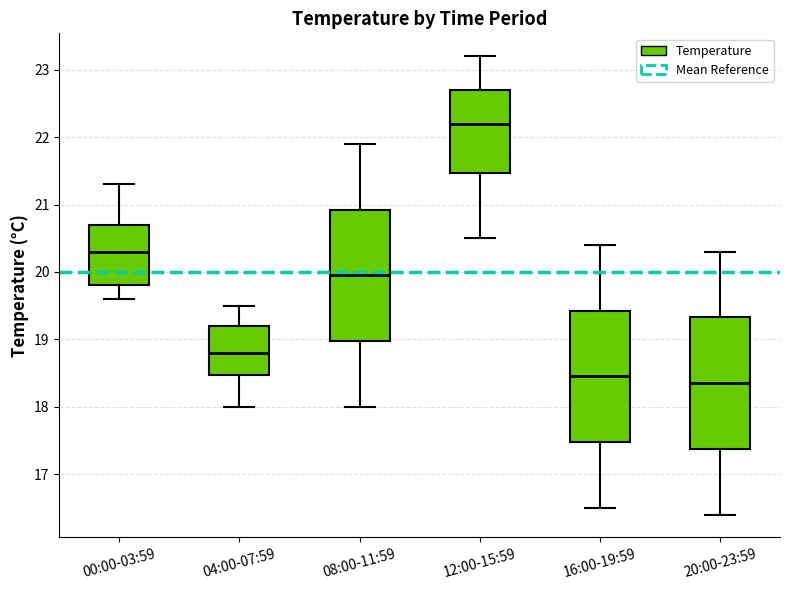

Which box has the highest median line?

12:00-15:59